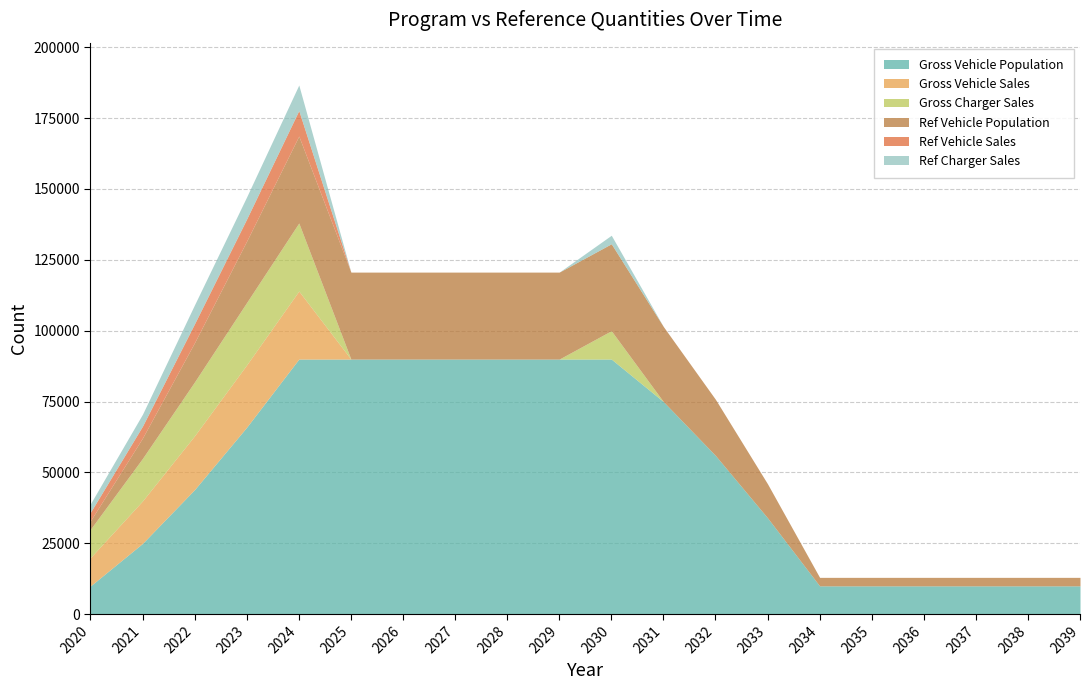

Rank the series at 2038 from lowest to highest value.

Gross Vehicle Sales, Gross Charger Sales, Ref Vehicle Sales, Ref Charger Sales, Ref Vehicle Population, Gross Vehicle Population